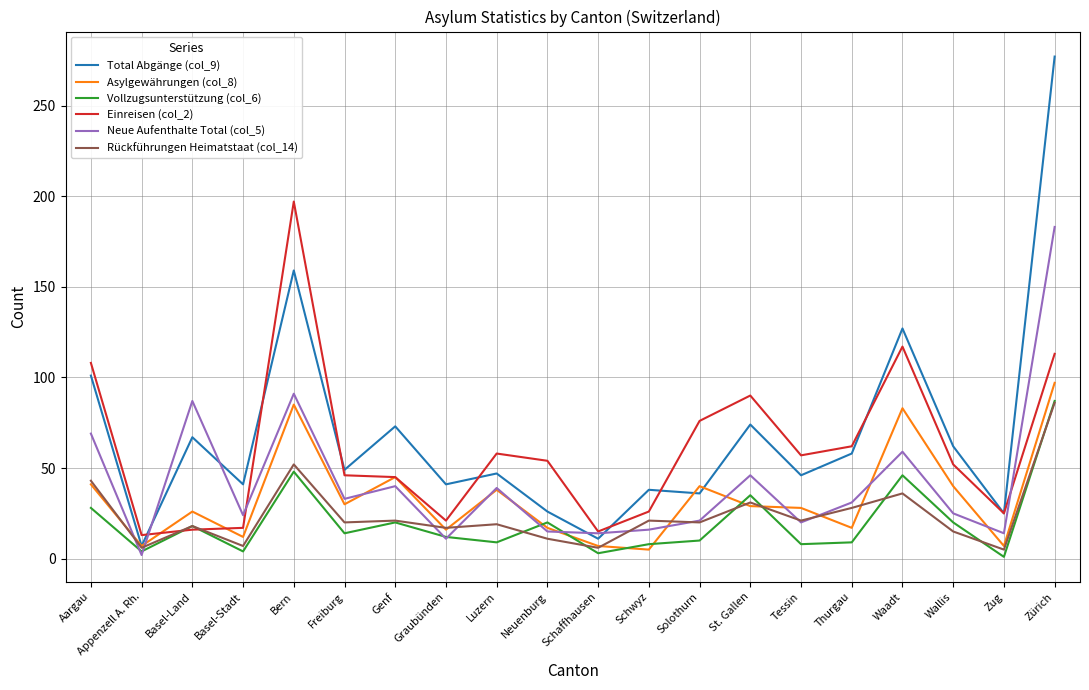

At which category is the sum across all series the highest?

Zürich